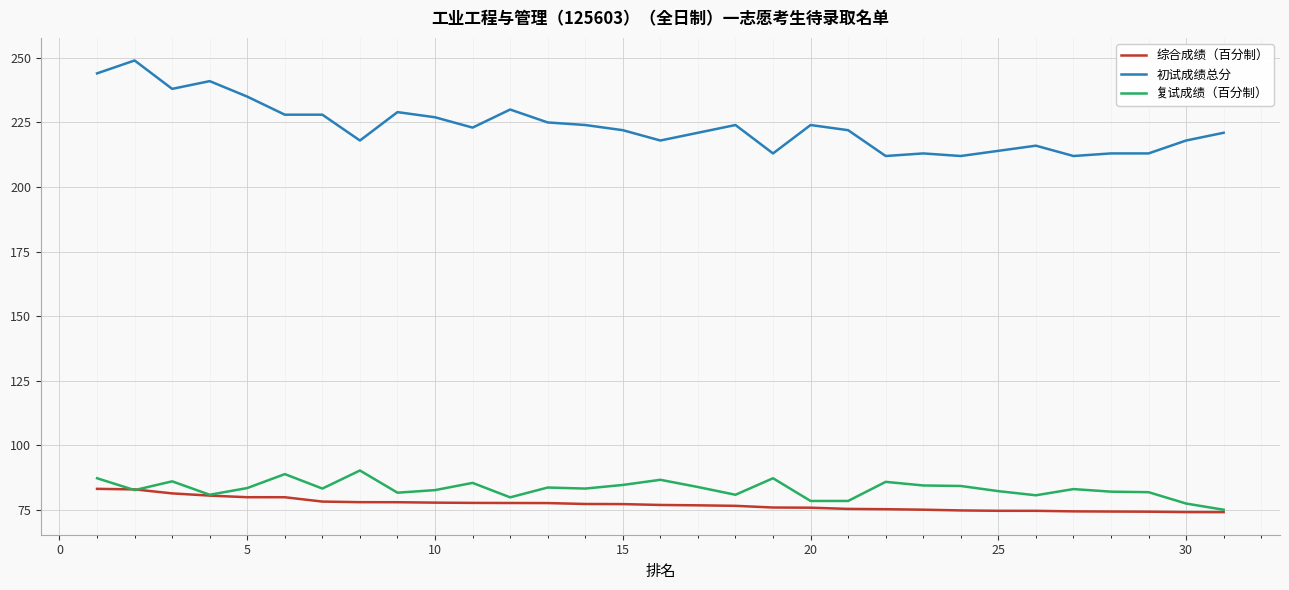

What are all the series names shown in the legend?

综合成绩（百分制）, 初试成绩总分, 复试成绩（百分制）